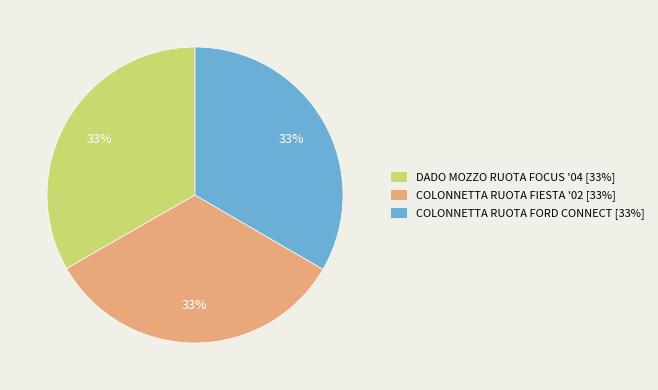

Approximately how many times larger is the value at DADO MOZZO RUOTA FOCUS '04 compared to COLONNETTA RUOTA FIESTA '02?

1.0